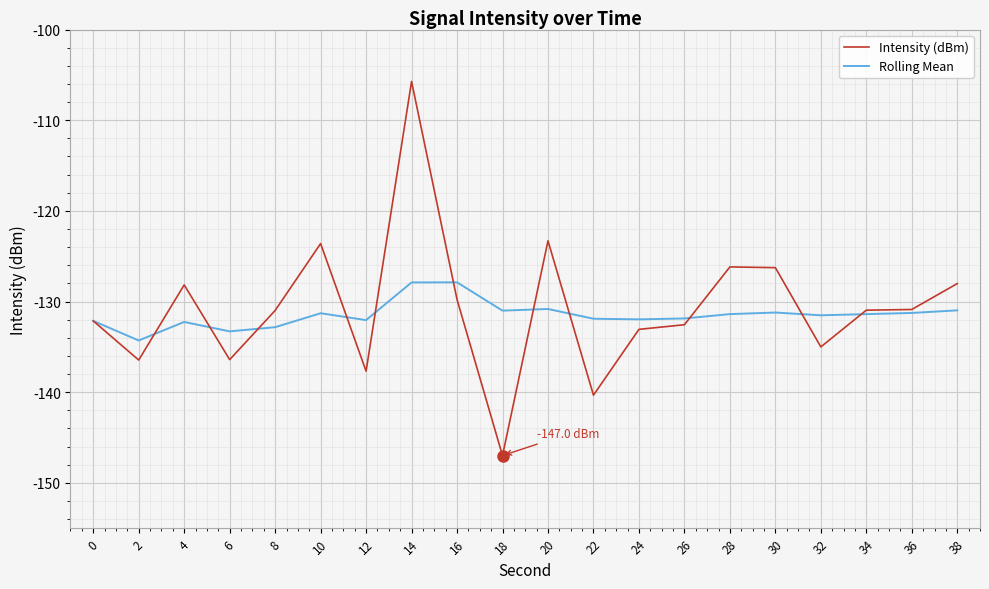

At which category is the sum across all series the highest?

14